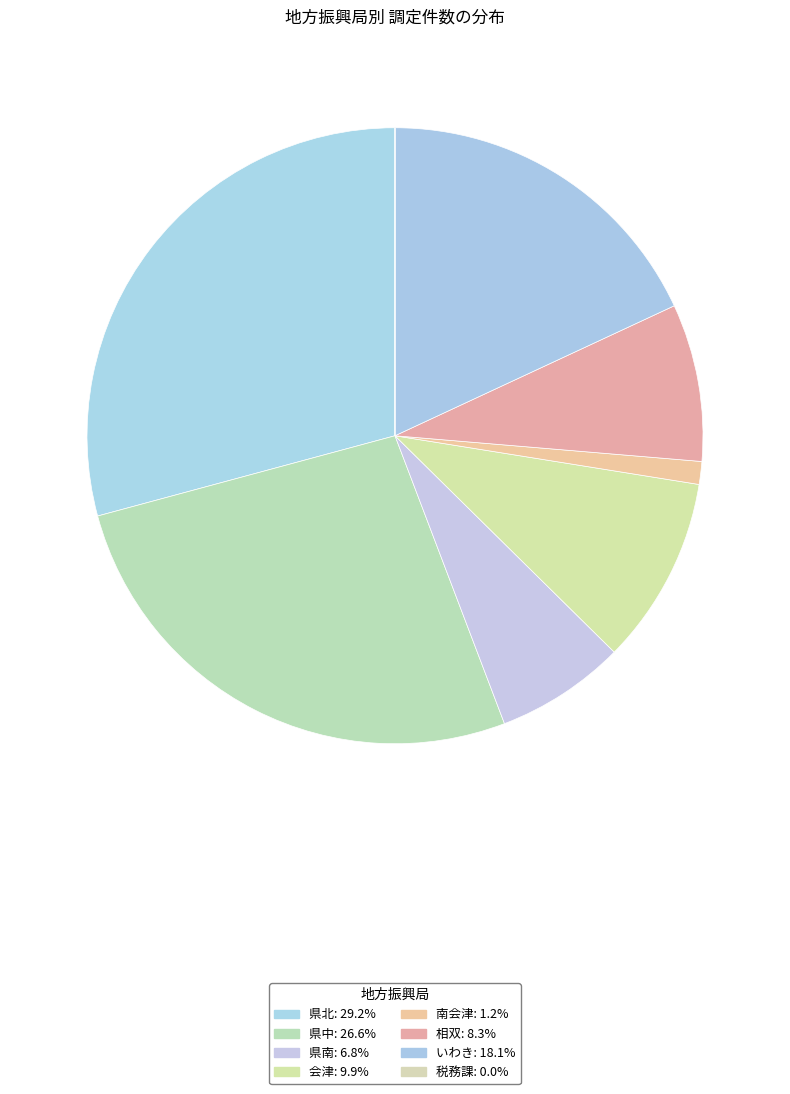

Combined, what portion of the pie is 会津 and 南会津?

11.1%